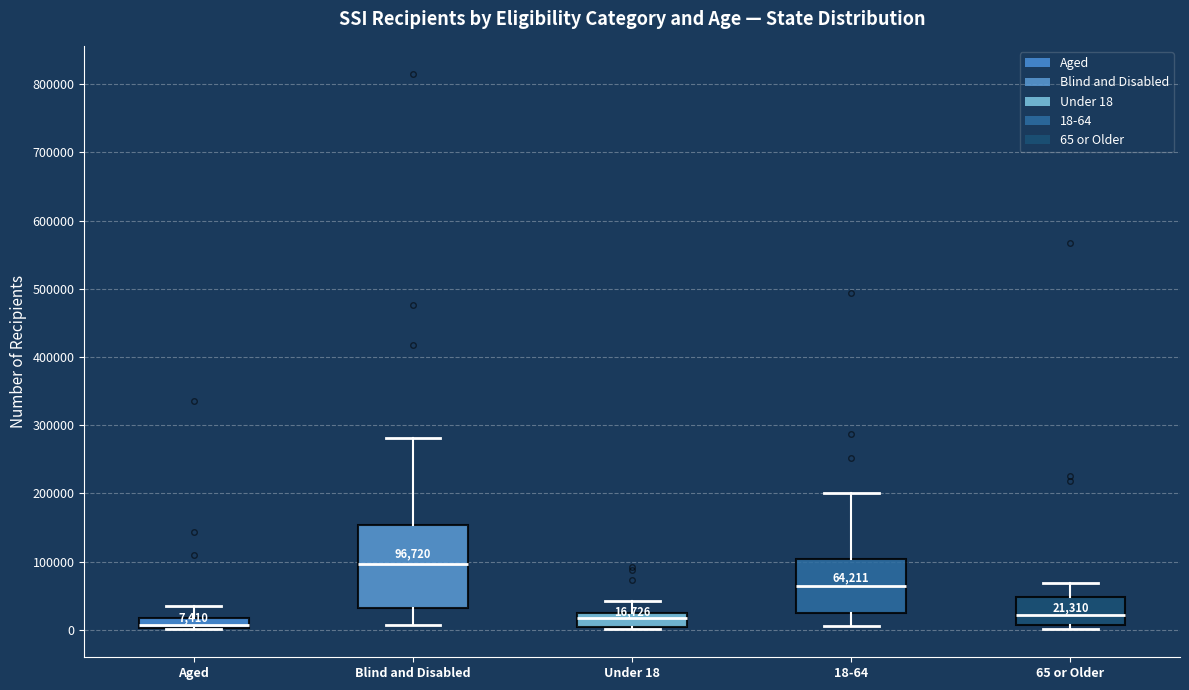

Which box is the tallest, from its lower edge to its upper edge?

Blind and Disabled